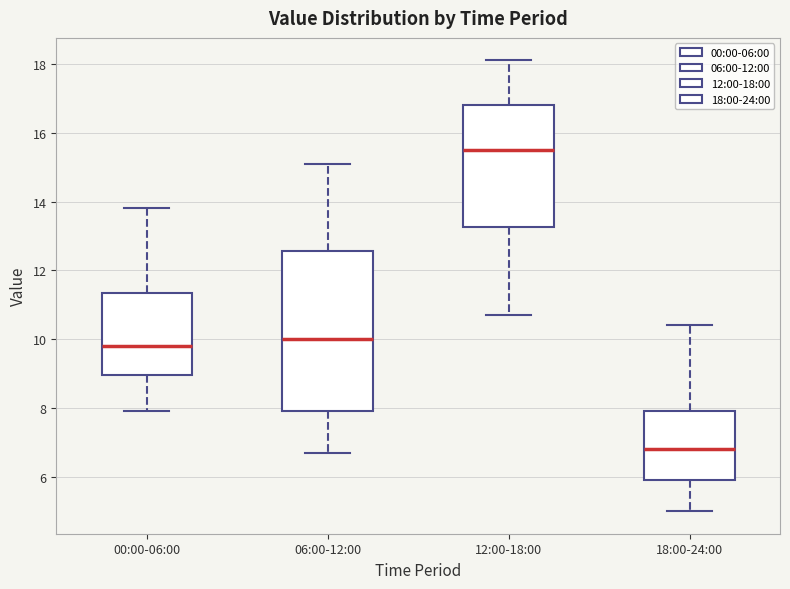

Which box's median line is the lowest?

18:00-24:00